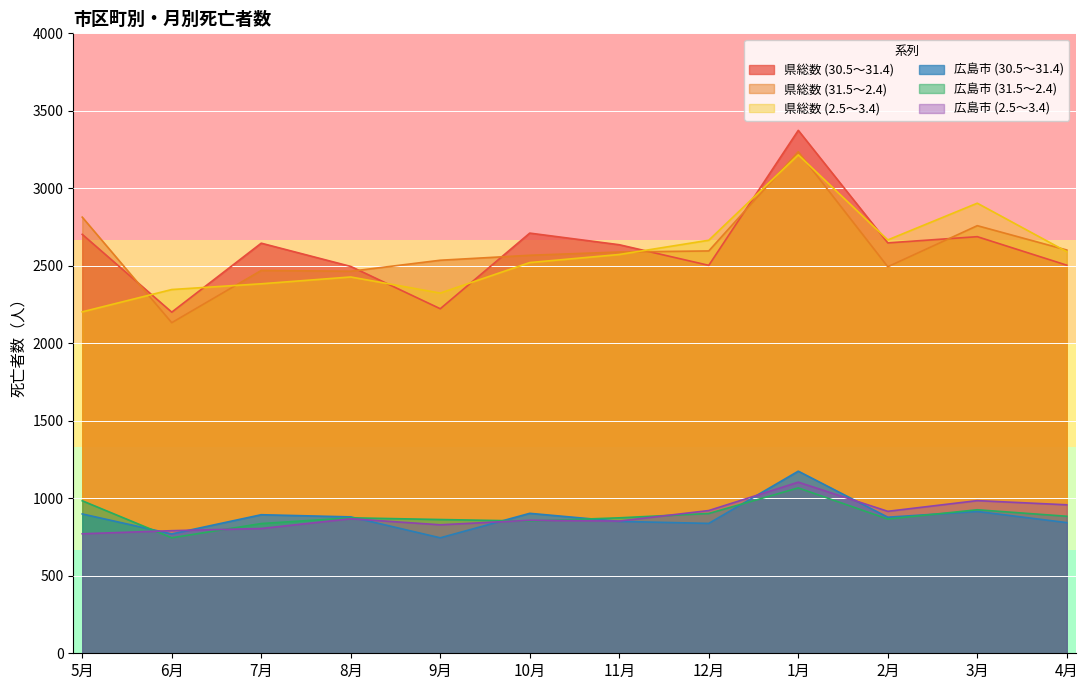

What is the difference between the maximum and minimum values in the 広島市 (30.5～31.4) series?

430